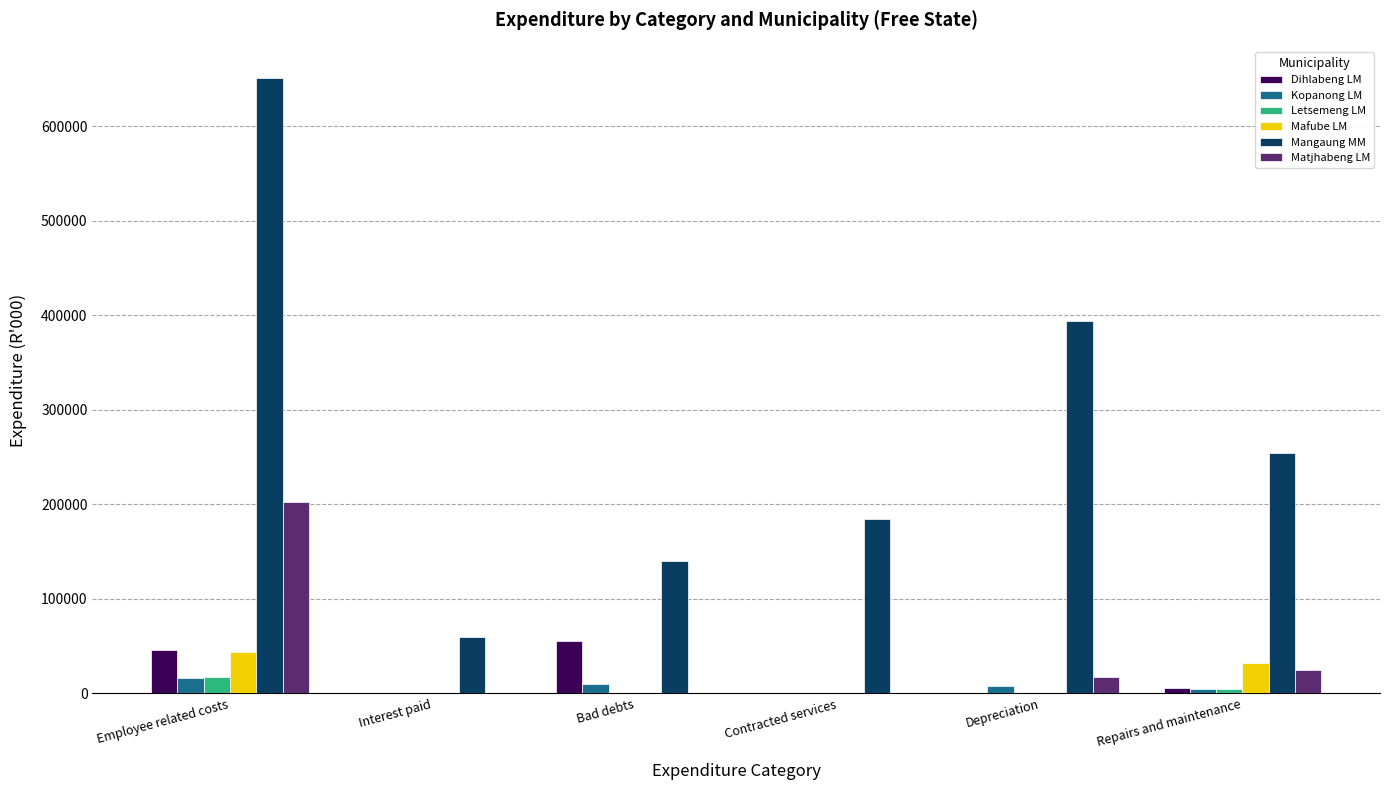

Count the number of data series in this chart.

6